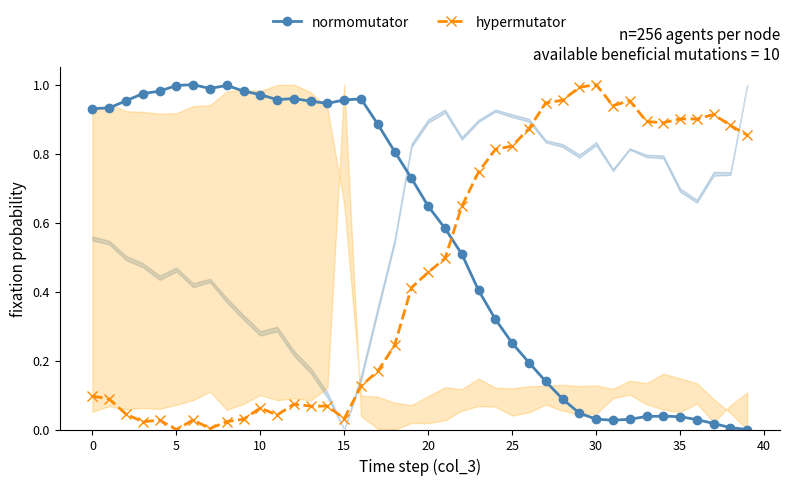

How many series are shown in this chart?

2